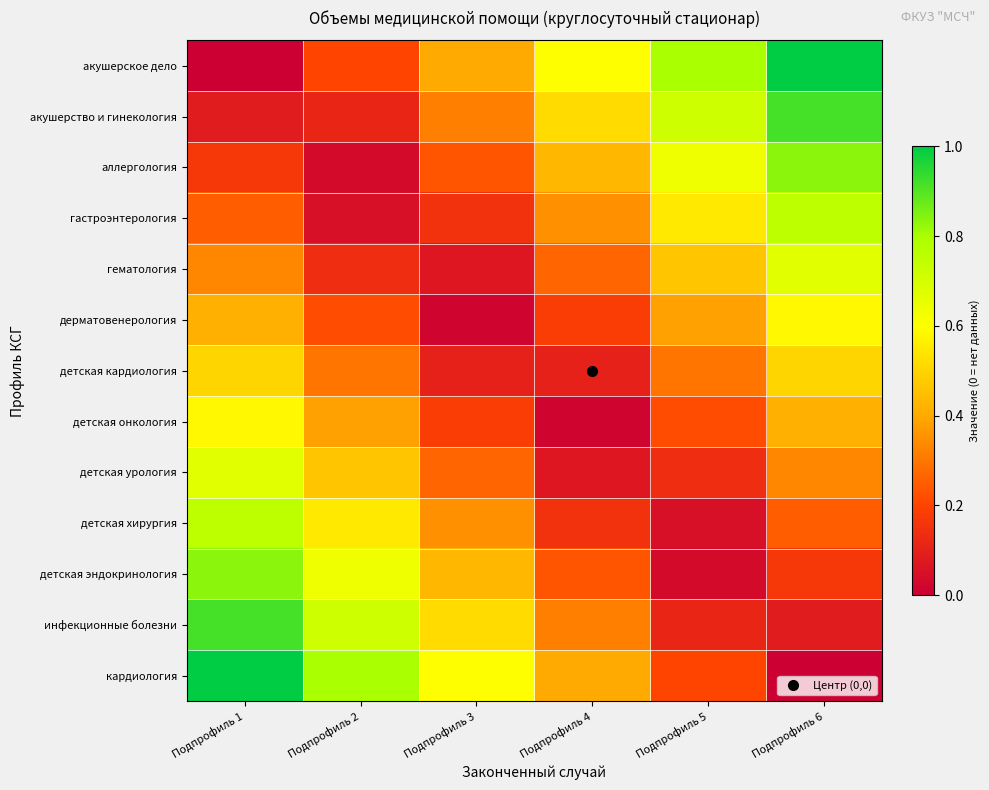

What is the spread (max minus min) of values at Подпрофиль 3?

0.6